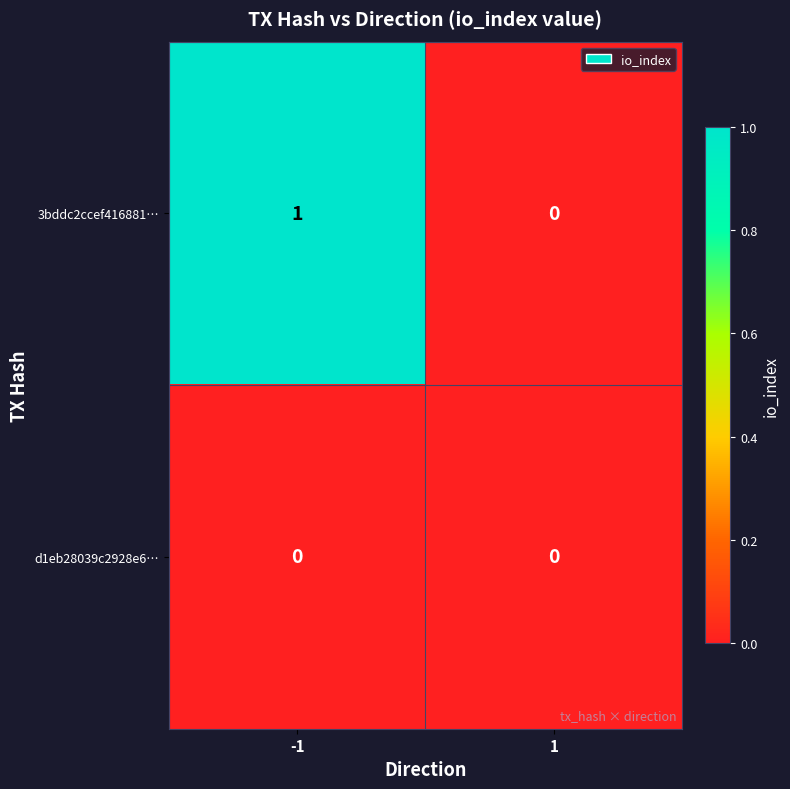

Which category has the highest value across all series?

-1